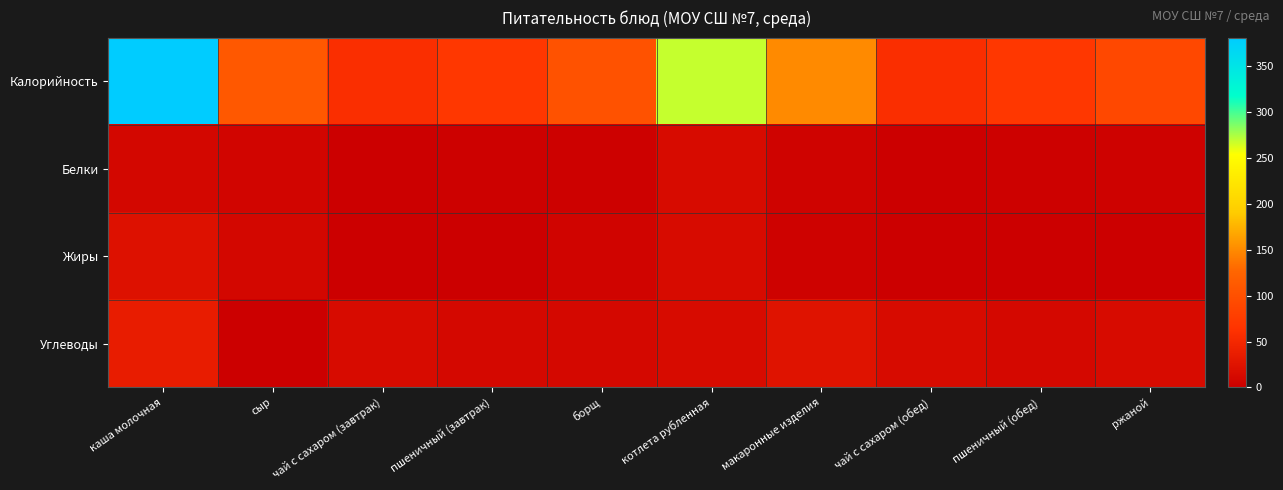

What is the spread (max minus min) of values at пшеничный (обед)?

67.4